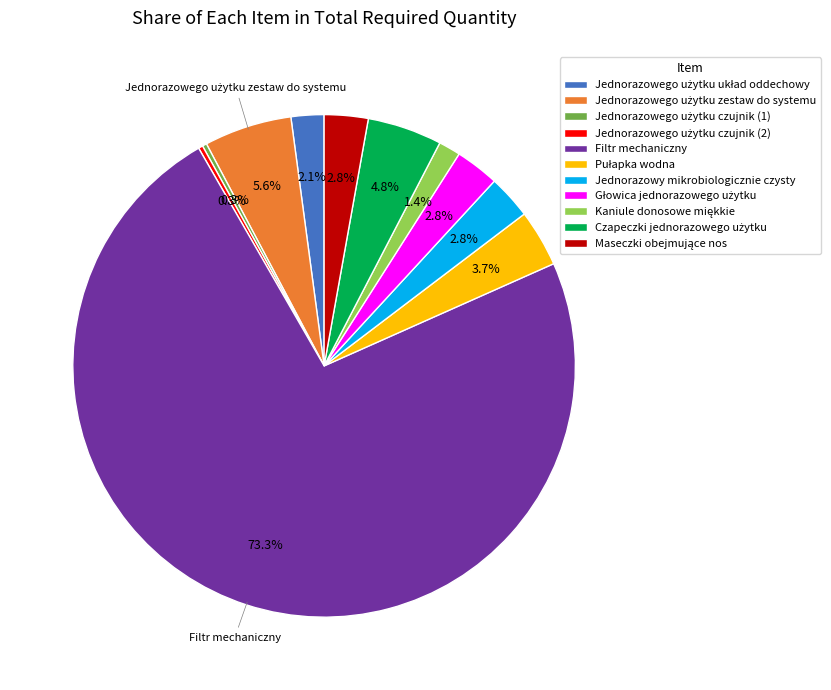

Is there any slice that represents more than half of the pie?

Yes